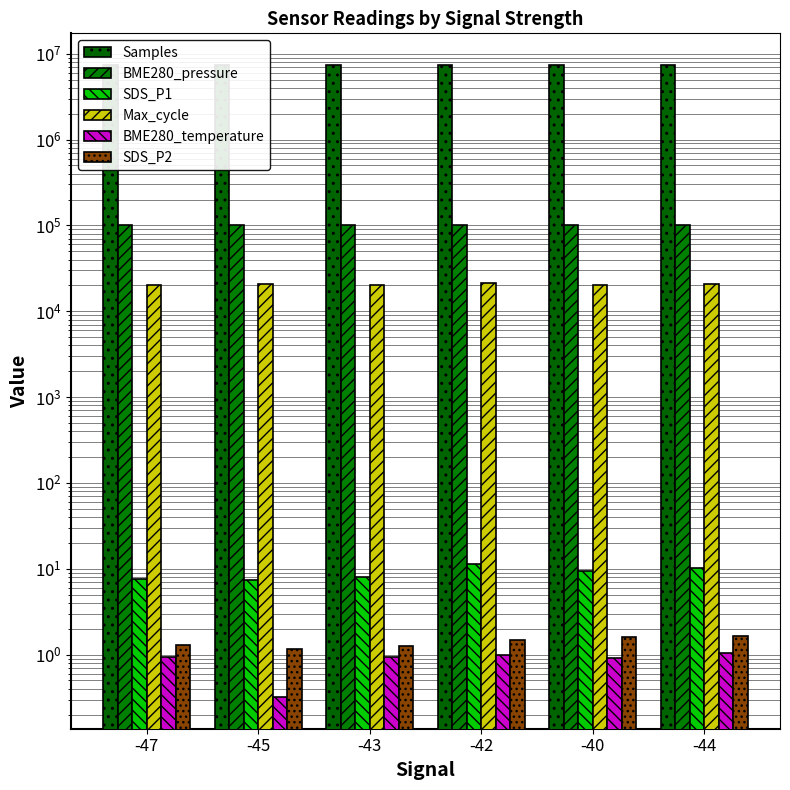

Read the BME280_pressure value at -40.

101471.1